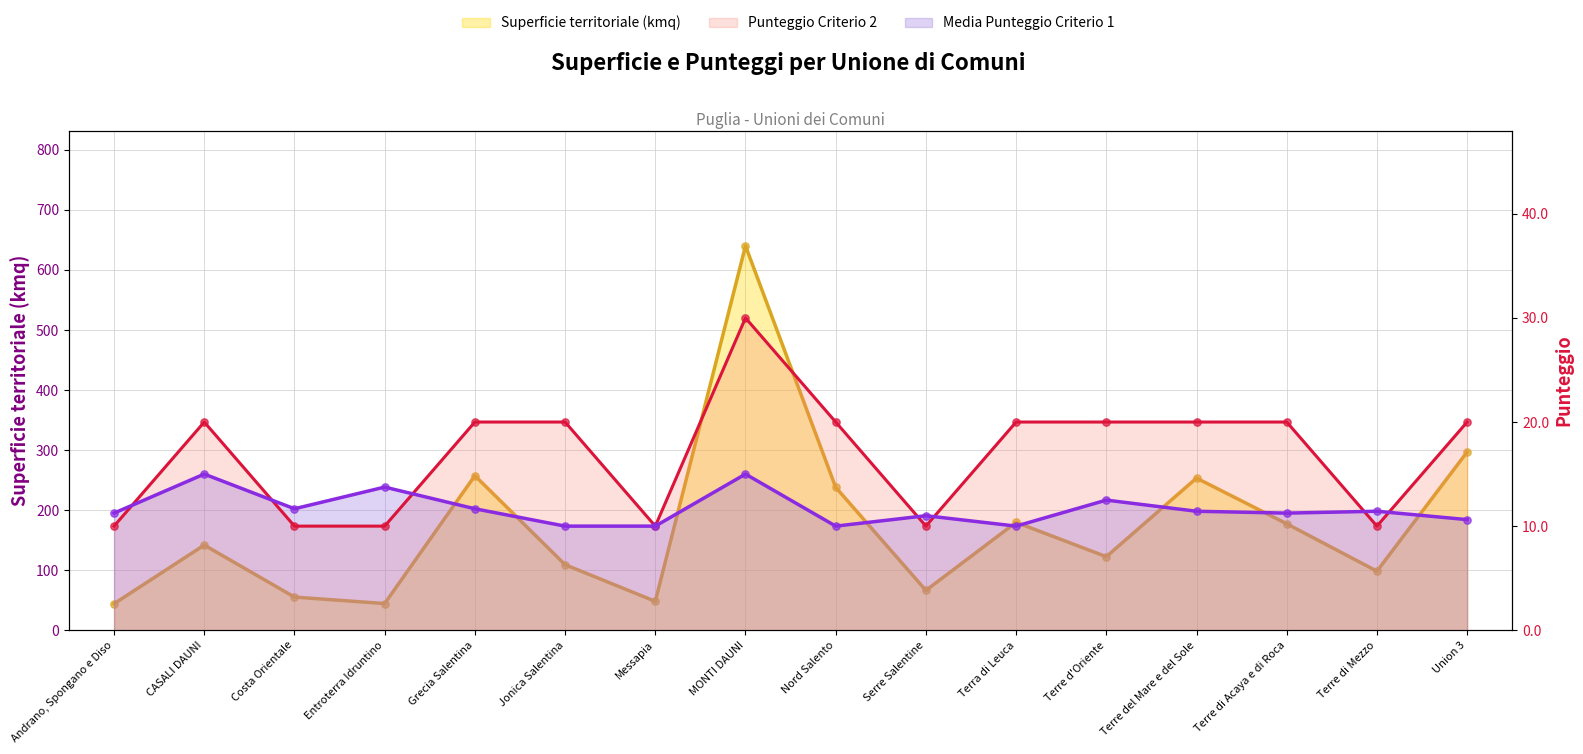

Is the value of Media Punteggio Criterio 1 at Nord Salento greater than the value of Punteggio Criterio 2 at Messapia?

No